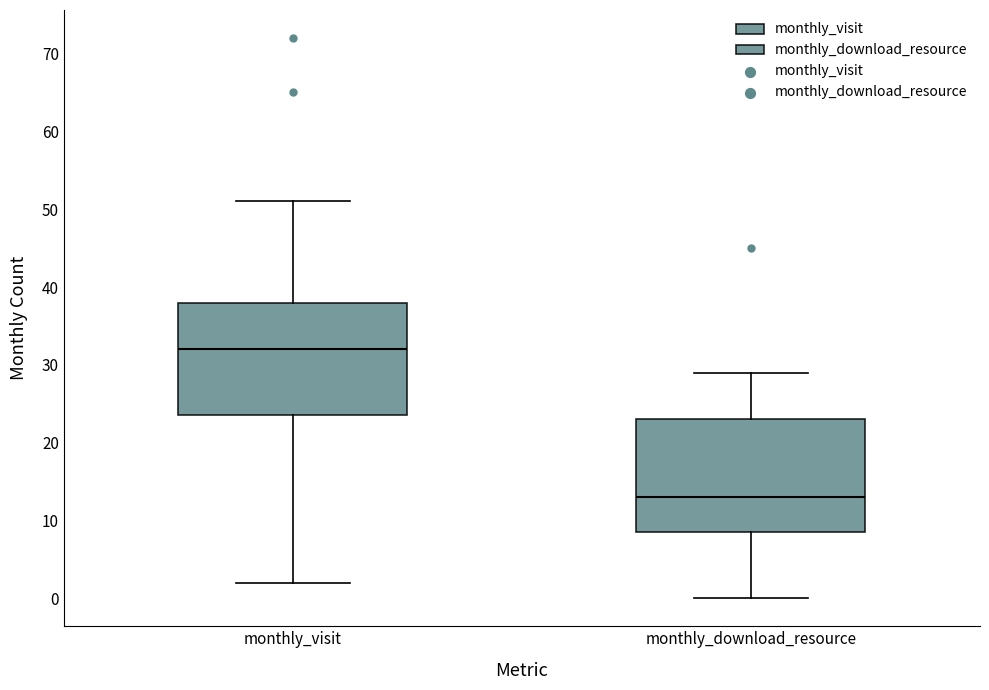

Reading left to right, read every box against the y-axis: the position of its median line, the range the box covers, and the ends of its whiskers. The values are not printed on the chart, so give them approximately, as read against the axis.

monthly_visit: median 32, box 24 to 38, whiskers 2 to 51
monthly_download_resource: median 13, box 9 to 23, whiskers 0 to 29